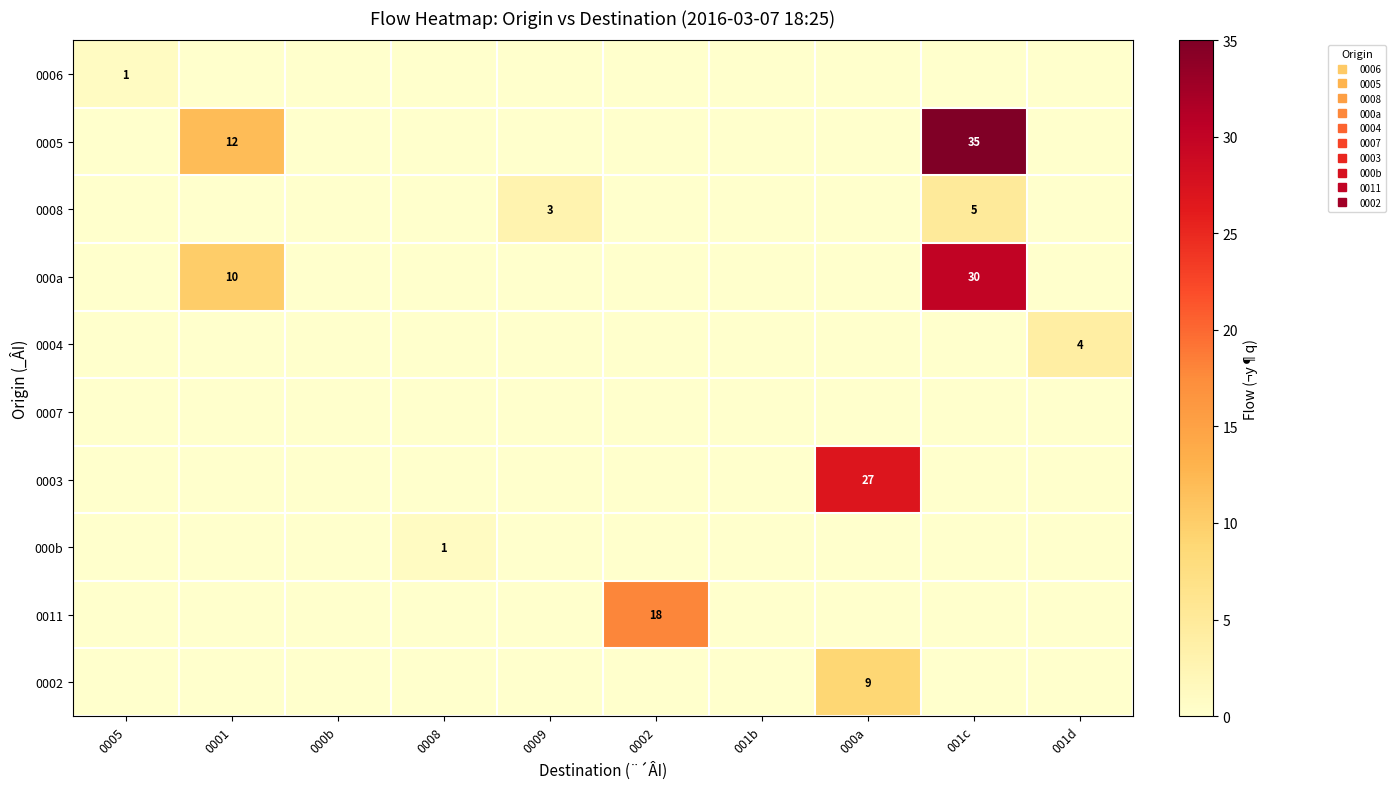

Which has a higher value, 000b or 0005?

0005